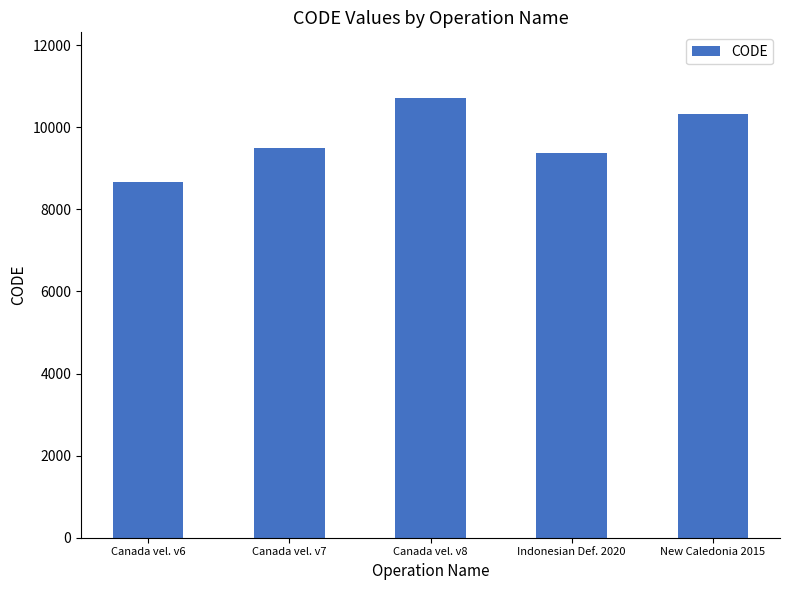

The value at New Caledonia 2015 is 10323. True or false?

True